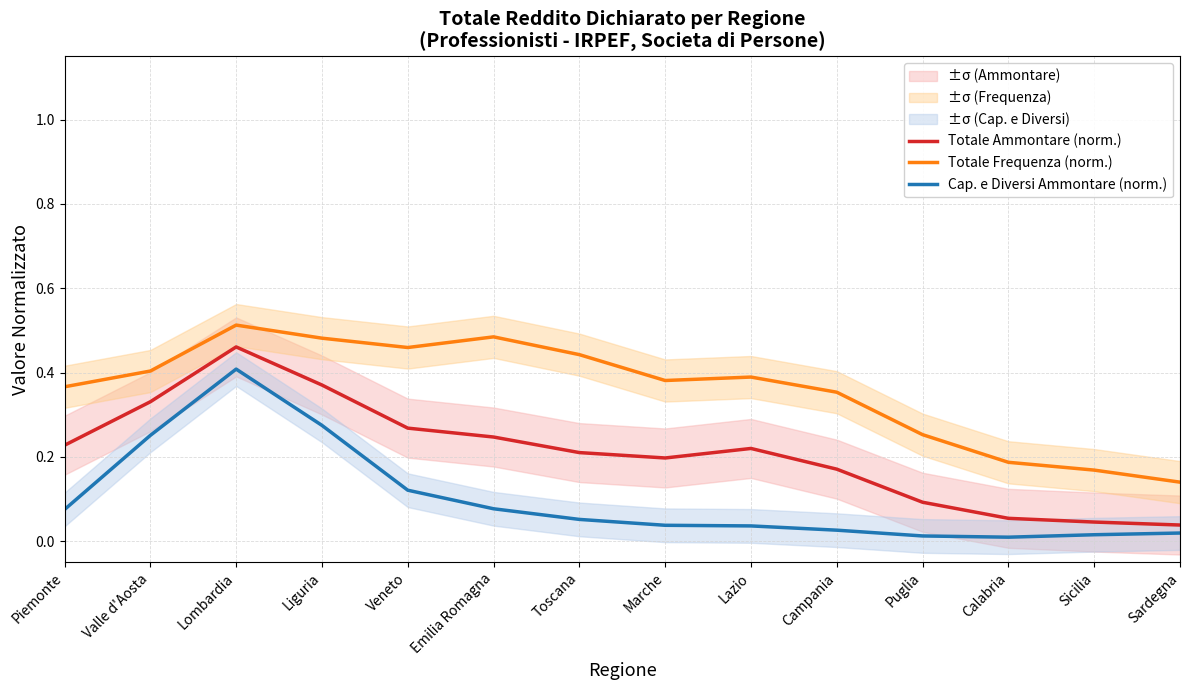

Rank the categories by Totale Frequenza (norm.) value from highest to lowest.

Lombardia, Emilia Romagna, Liguria, Veneto, Toscana, Valle d'Aosta, Lazio, Marche, Piemonte, Campania, Puglia, Calabria, Sicilia, Sardegna